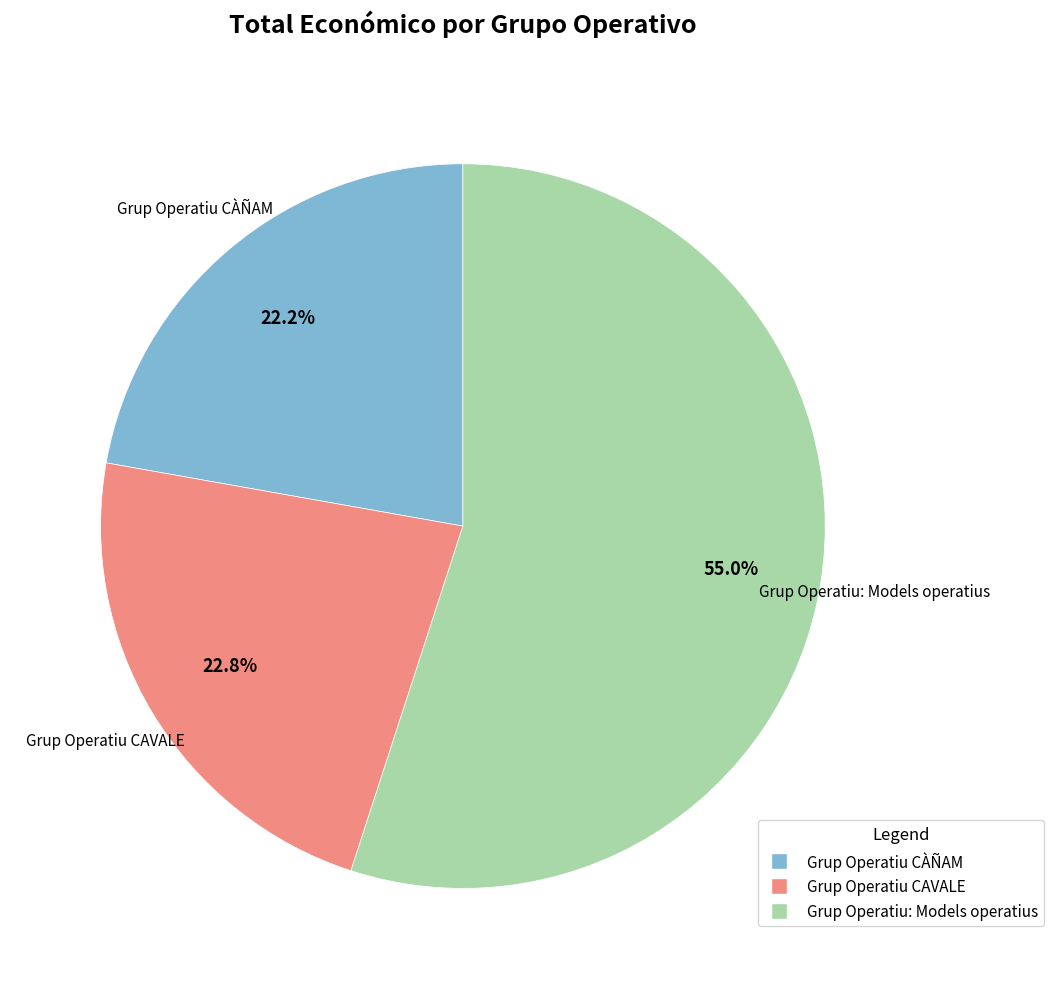

Count the number of slices in the pie.

3